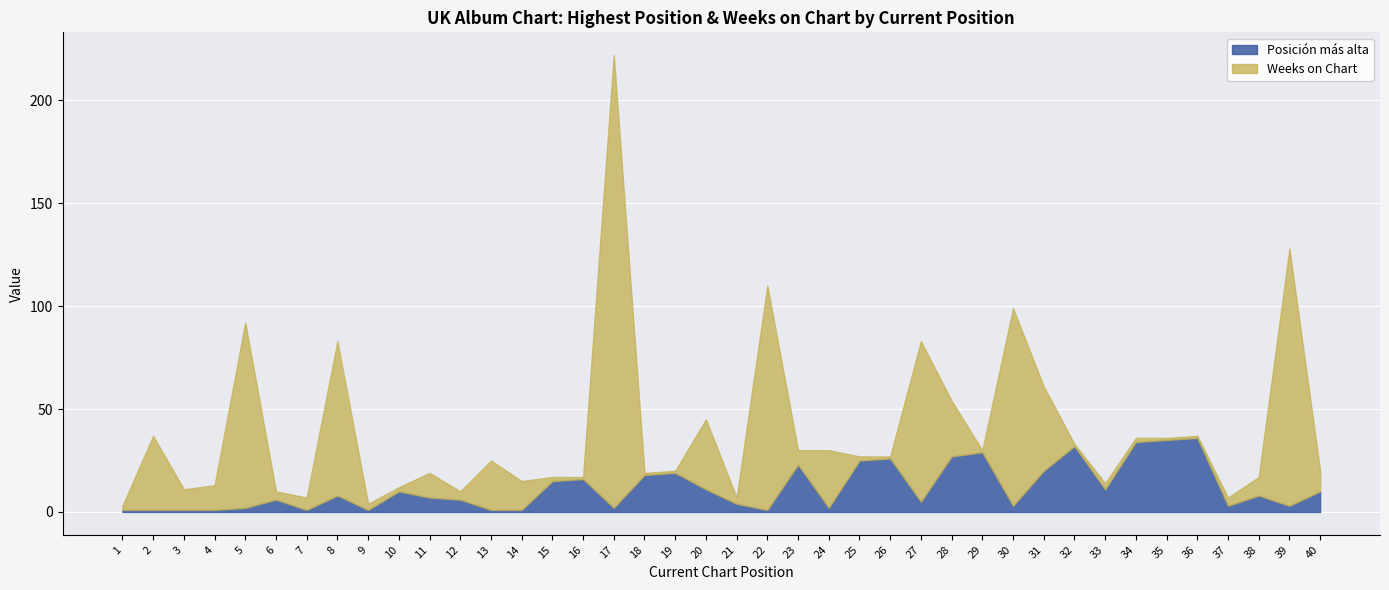

Is the value of Posición más alta at 39 greater than the value of Weeks on Chart at 40?

No